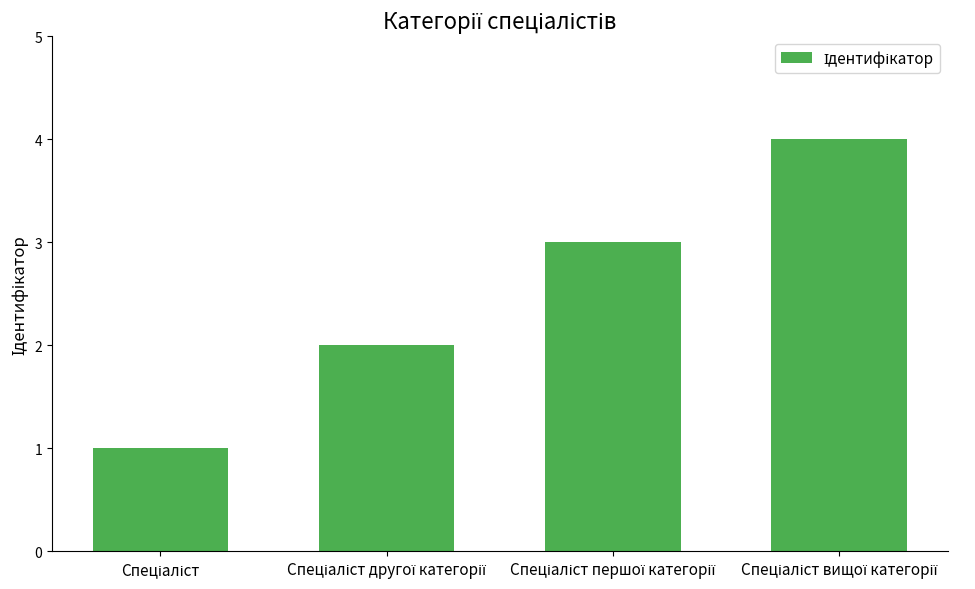

What is the smallest value displayed?

1